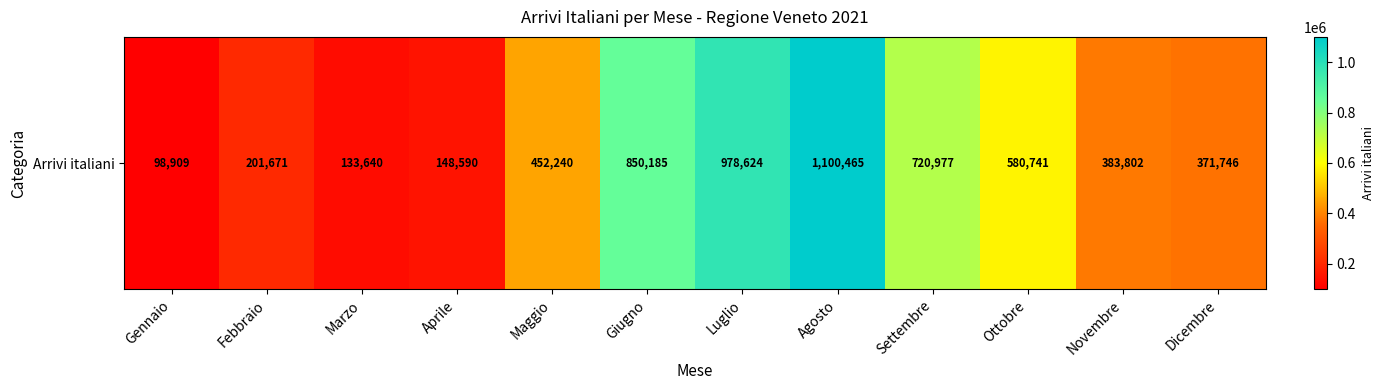

Rank the categories by value from highest to lowest.

Agosto, Luglio, Giugno, Settembre, Ottobre, Maggio, Novembre, Dicembre, Febbraio, Aprile, Marzo, Gennaio